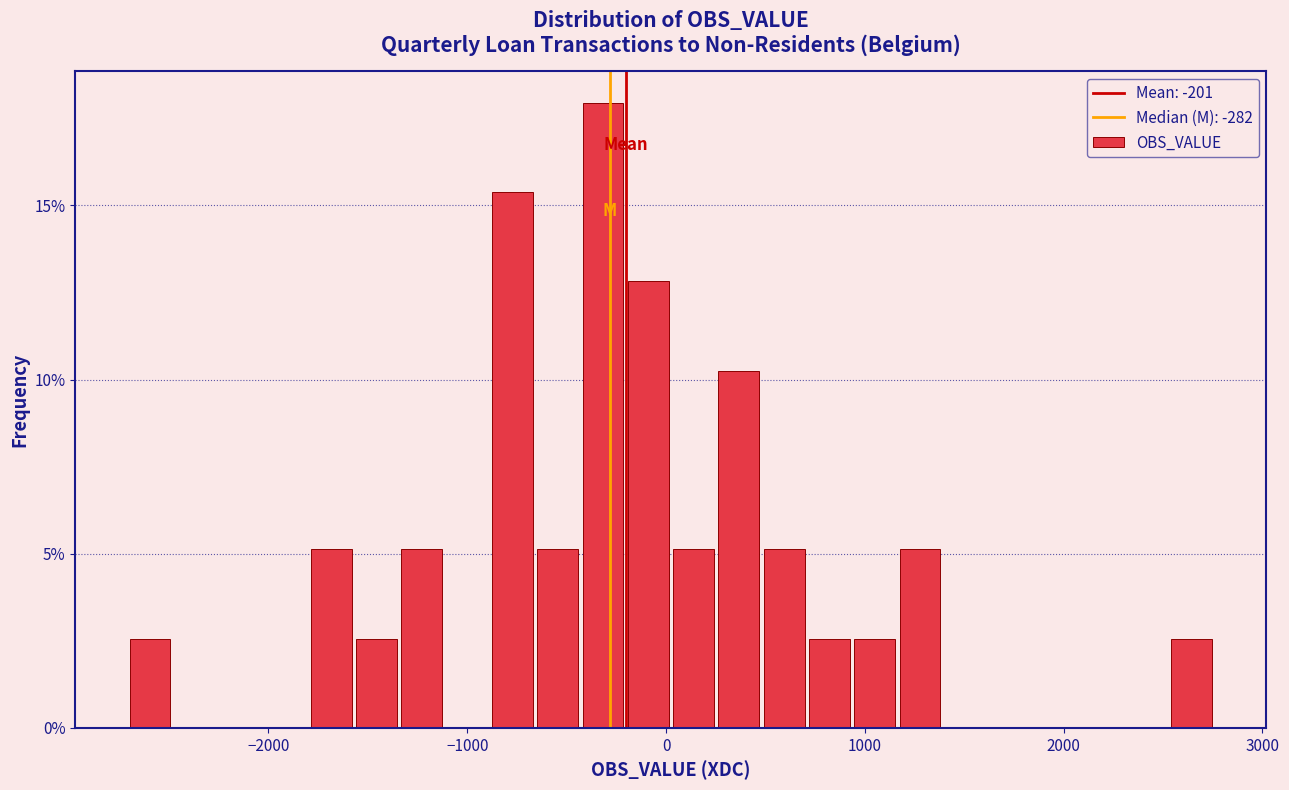

Around what value on the x-axis is the tallest bar? Give the approximate position of its centre, as read against the axis.

-300